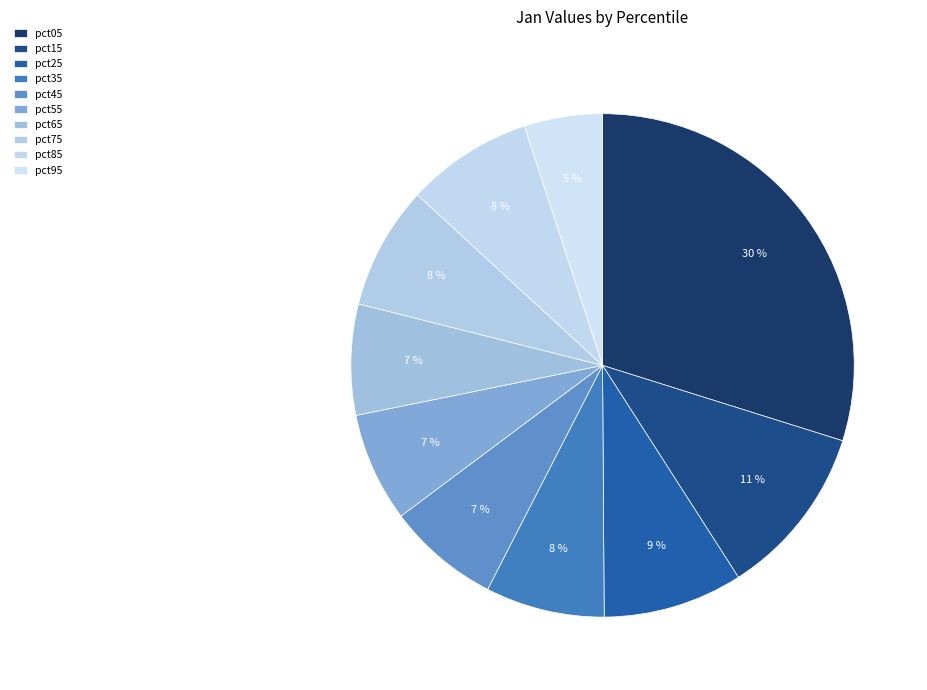

To the nearest percent, what is the difference between the largest and smallest slice percentages?

25%